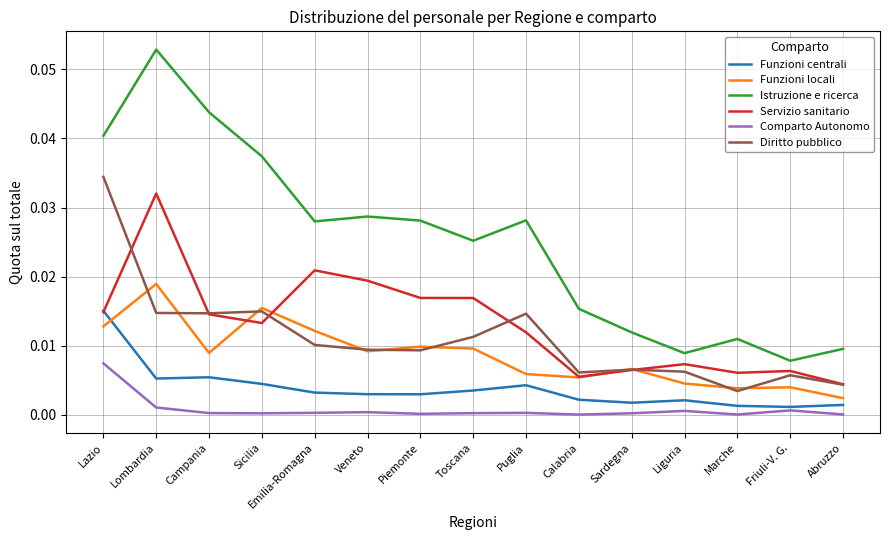

Is it true that Funzioni locali equals 0.0 at Veneto?

True